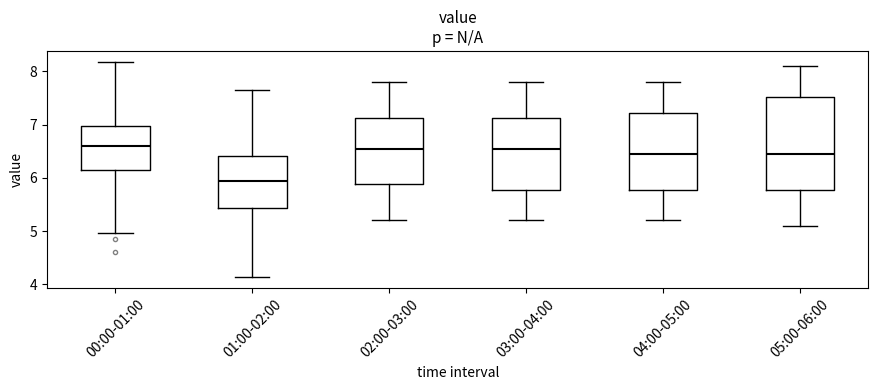

Where does the median line of the box for 05:00-06:00 sit on the y-axis? The values are not printed on the chart, so give them approximately, as read against the axis.

6.5